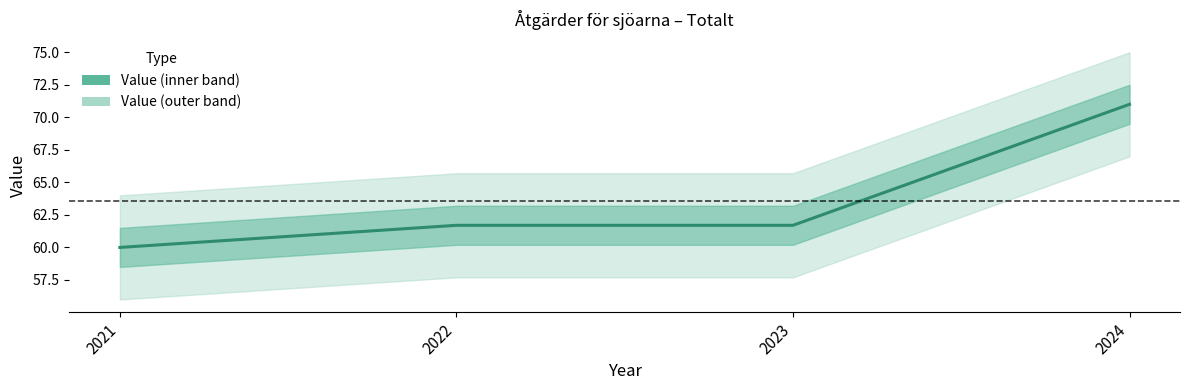

Where is the data nearest to the value 65?

2022